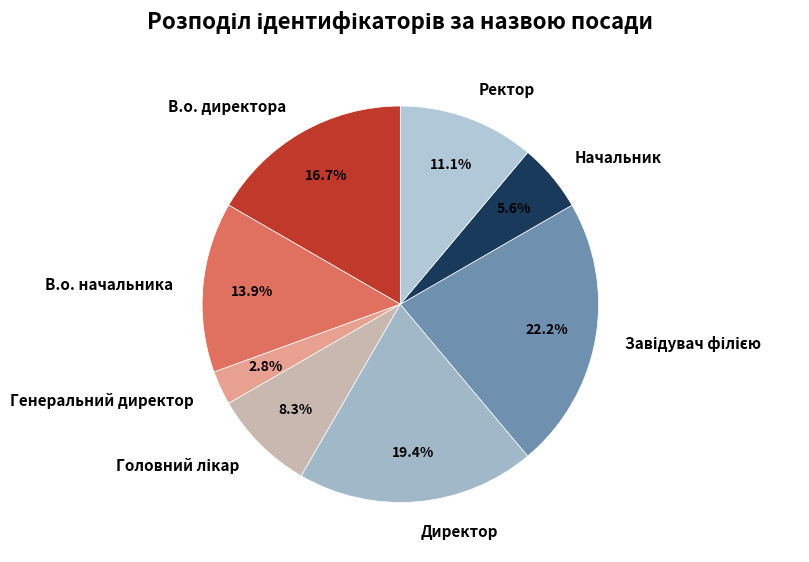

Count the number of slices in the pie.

8